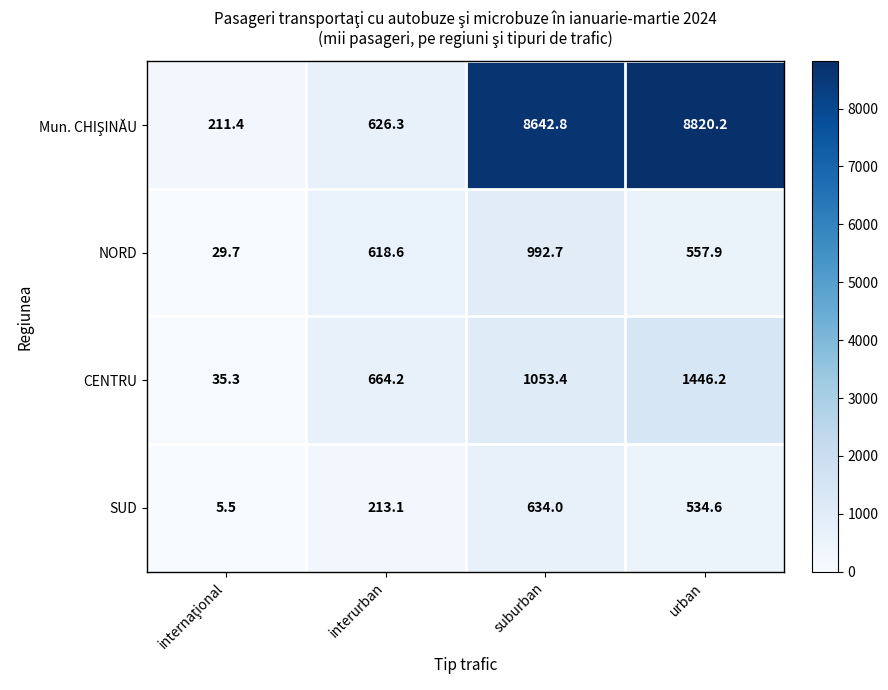

Is the value of NORD at suburban greater than the value of SUD at interurban?

Yes